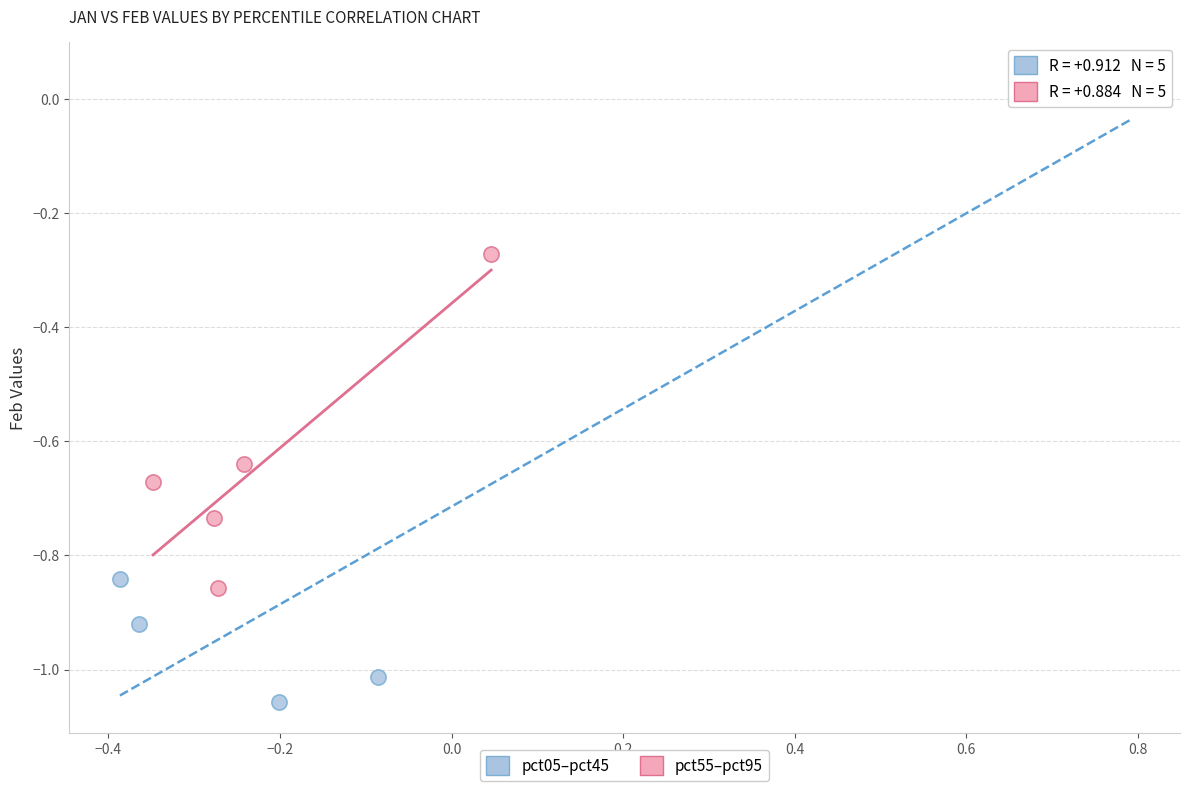

Which series has the largest Y range (max minus min)?

pct05–pct45